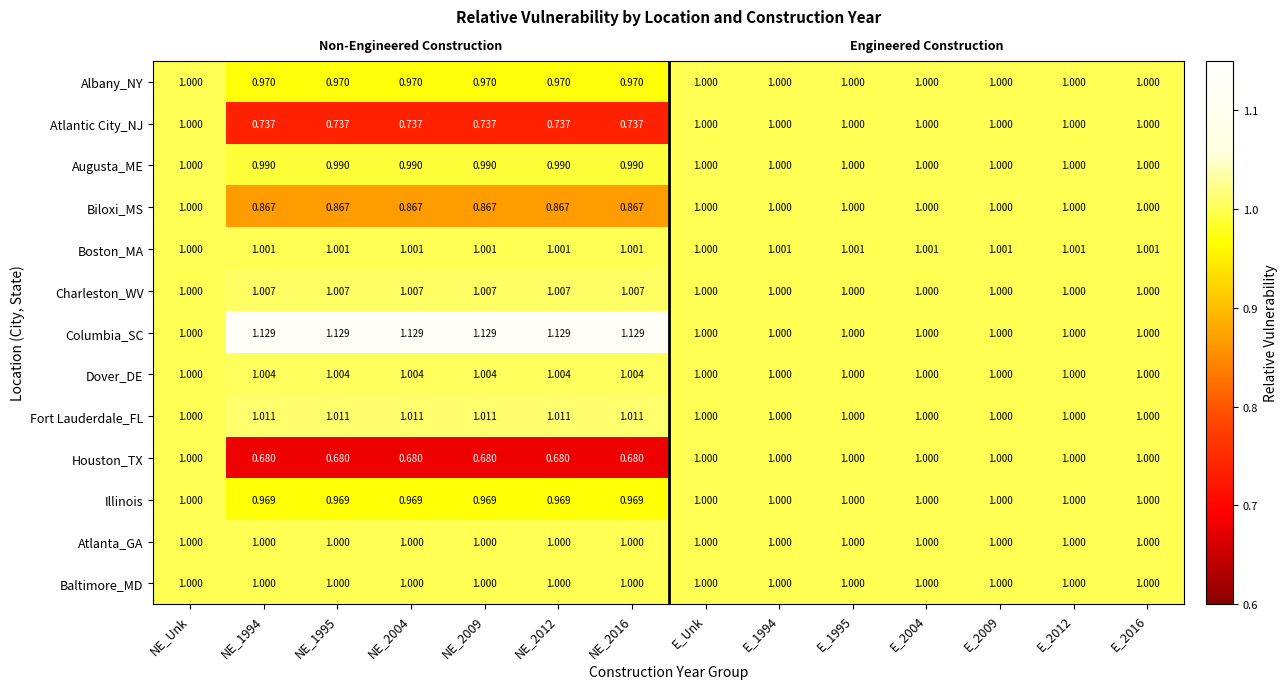

Which series has the largest total across all categories?

Columbia_SC